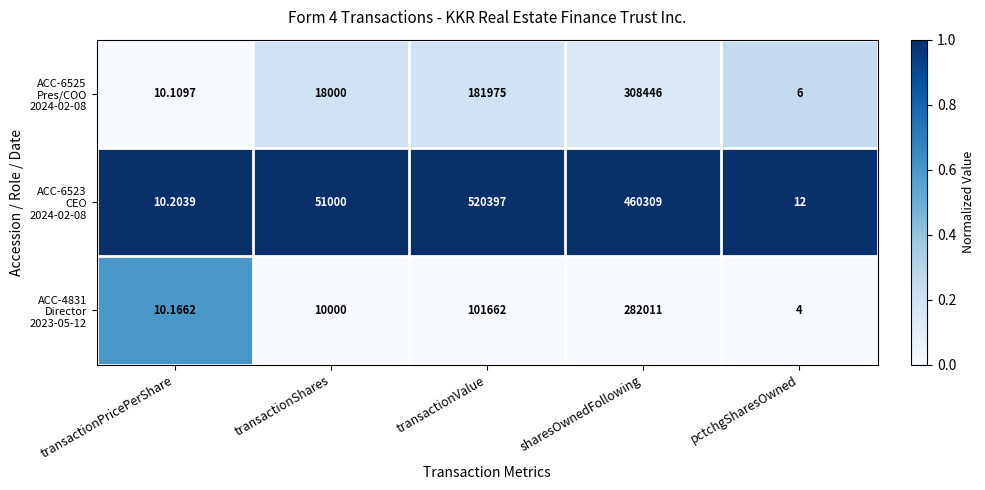

How many categories are shown in the chart?

5